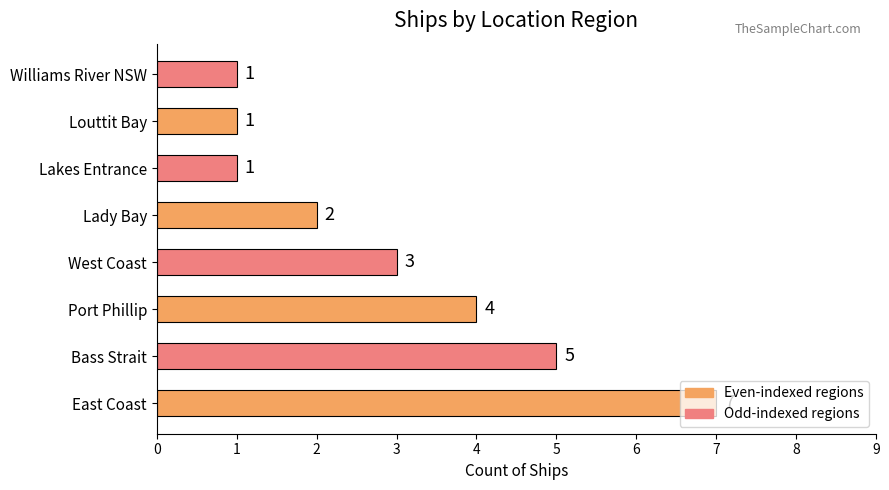

At which label is the value closest to 4?

Port Phillip